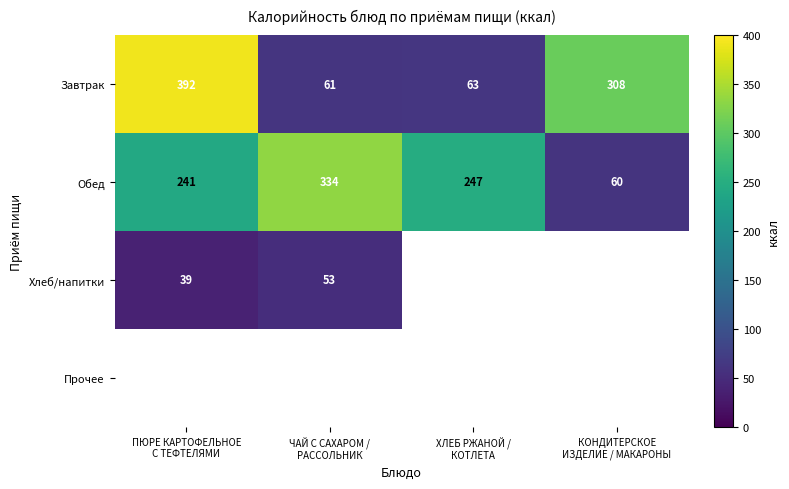

What is the sum of all Завтрак values?

824